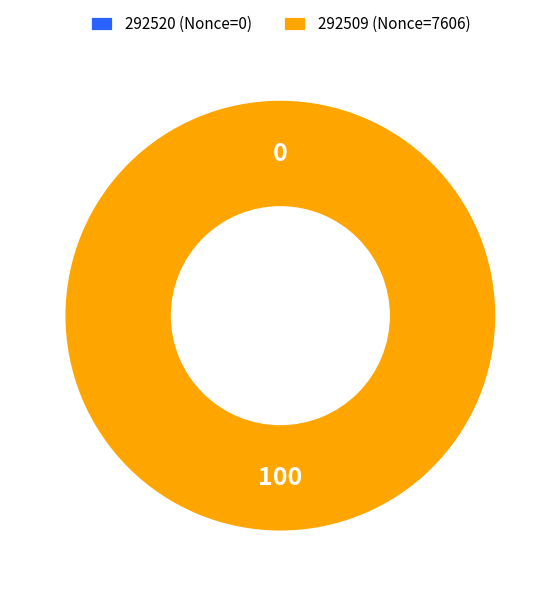

Is the sum of 292509 and 292520 greater than half?

Yes